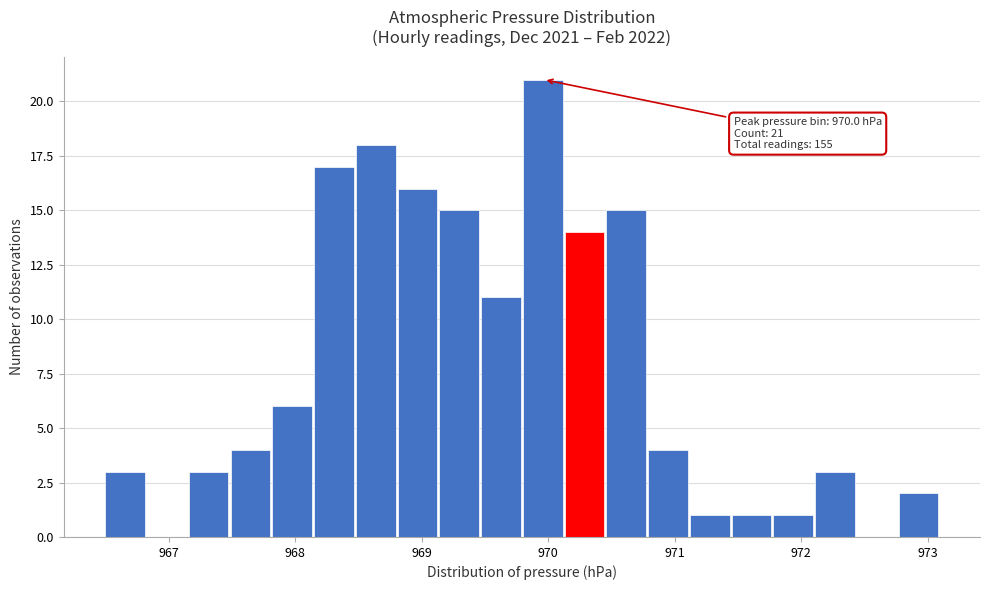

Read against the x-axis, roughly where is the centre of the tallest bar?

970.0